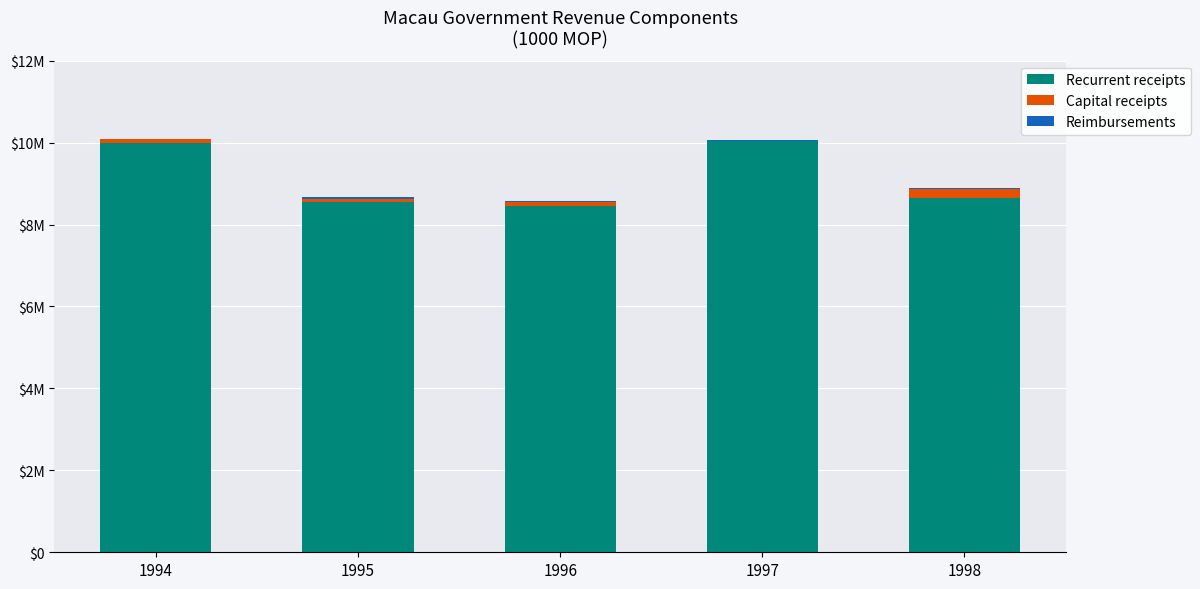

Which series has the largest total across all categories?

Recurrent receipts